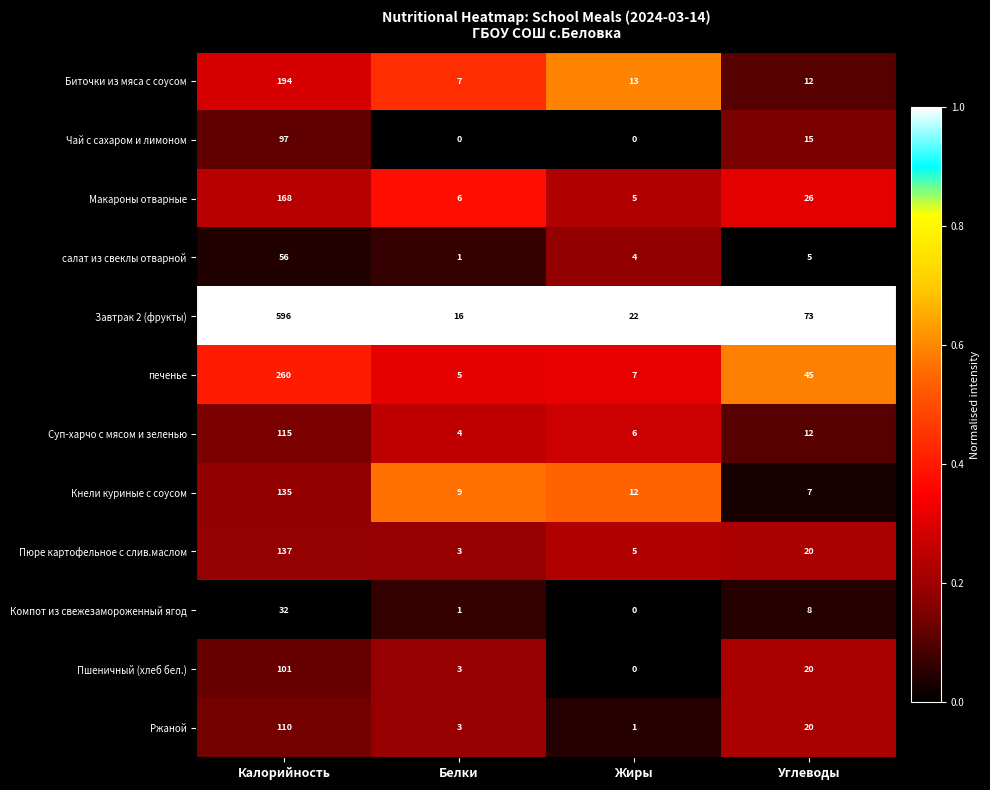

What is the difference between the maximum and second lowest values in the салат из свеклы отварной series?

52